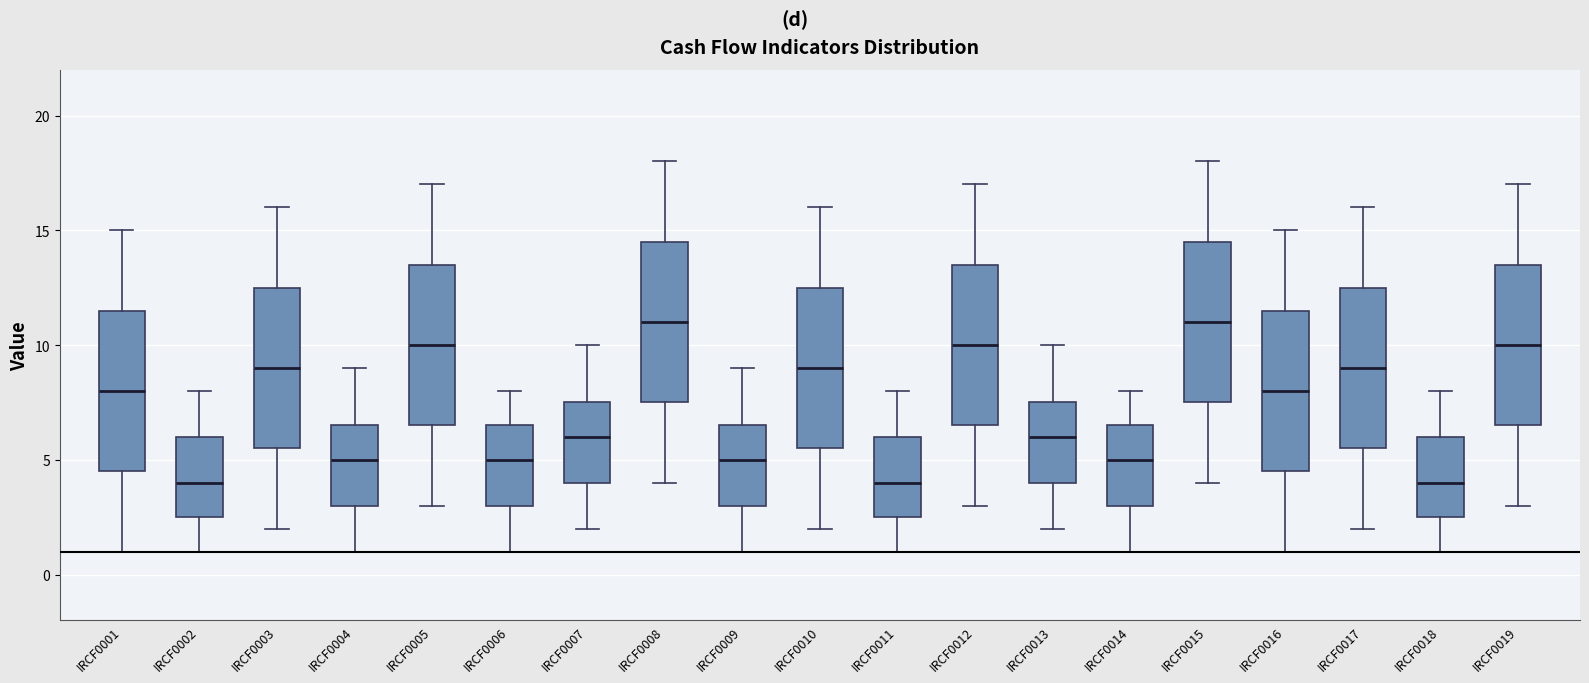

Where is the lower edge of the box for IRCF0012 on the y-axis? The values are not printed on the chart, so give them approximately, as read against the axis.

6.5